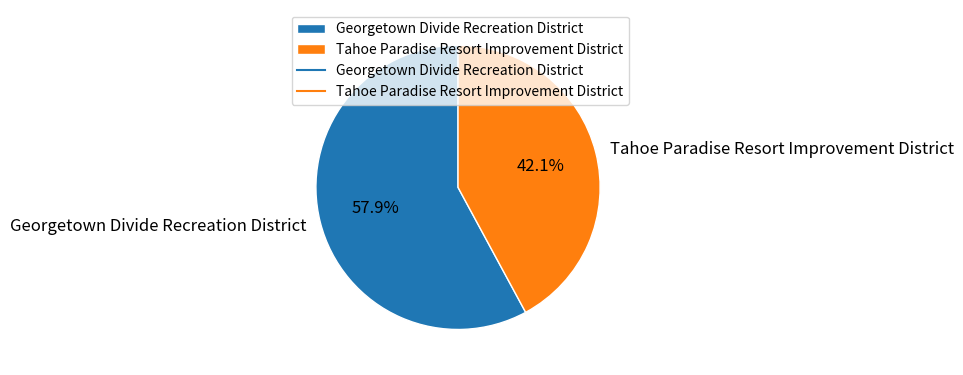

Is it true that Tahoe Paradise Resort Improvement District is 42% of the pie?

True